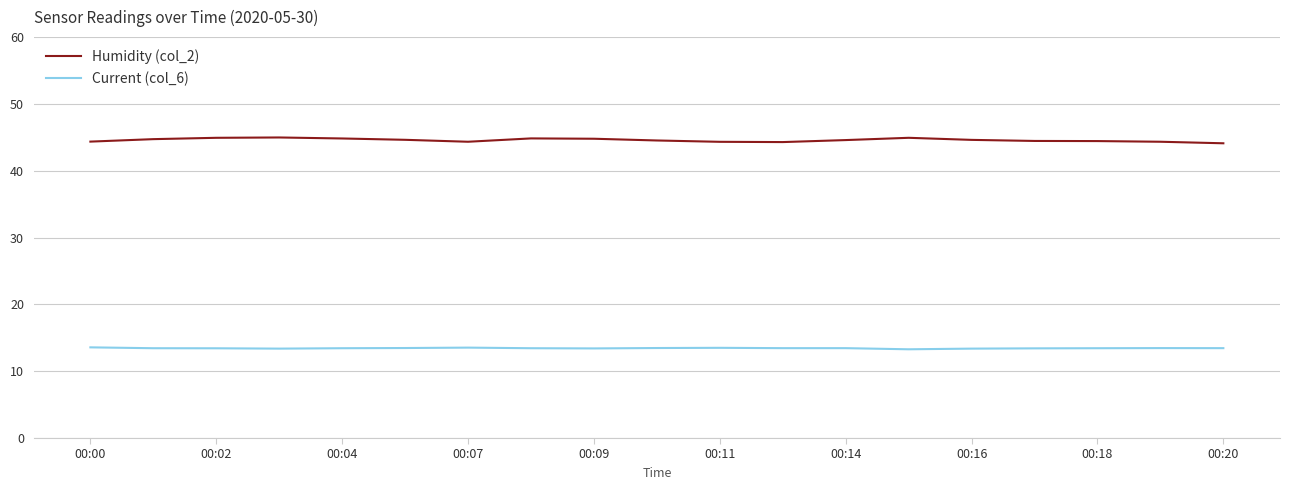

How many lines are shown in the chart?

2